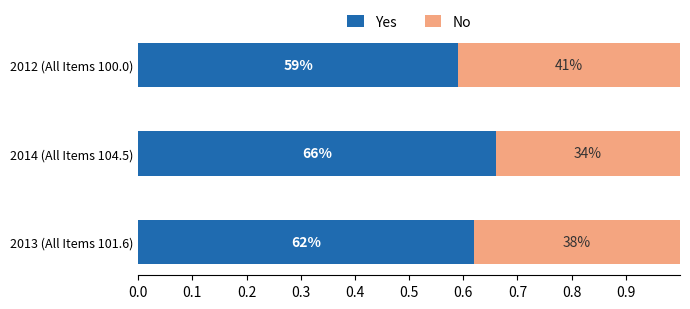

Which series has the largest total across all categories?

Yes